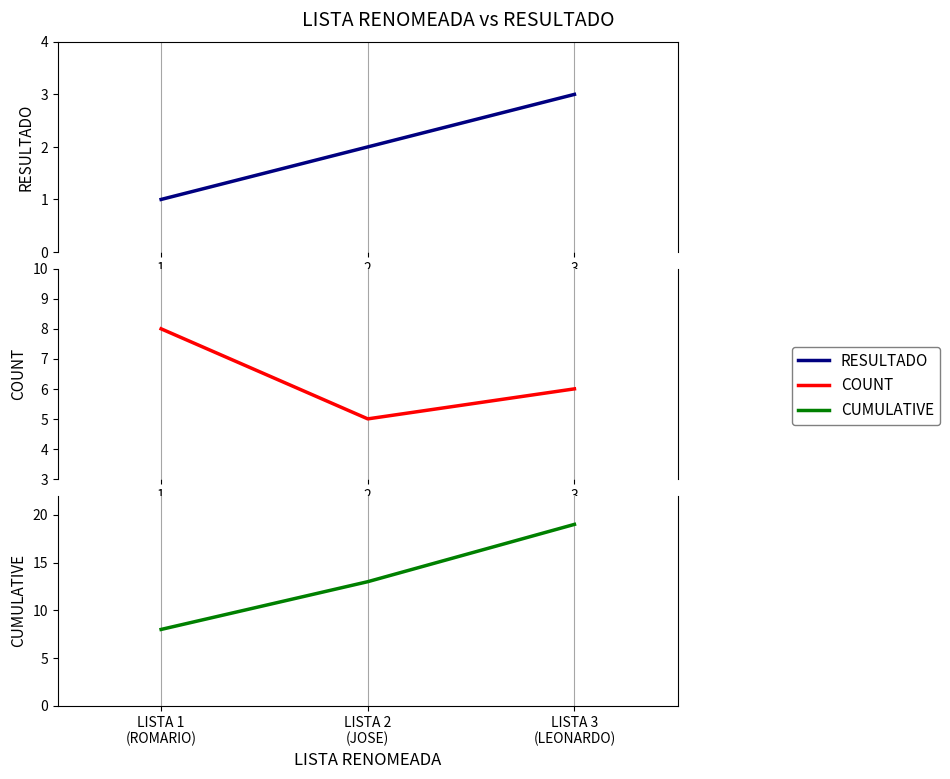

How many categories are shown in the chart?

3